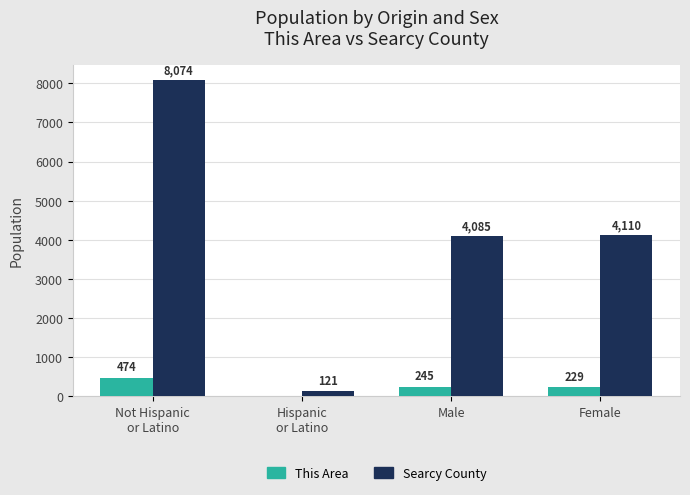

Is it true that Searcy County equals 4085 at Male?

True